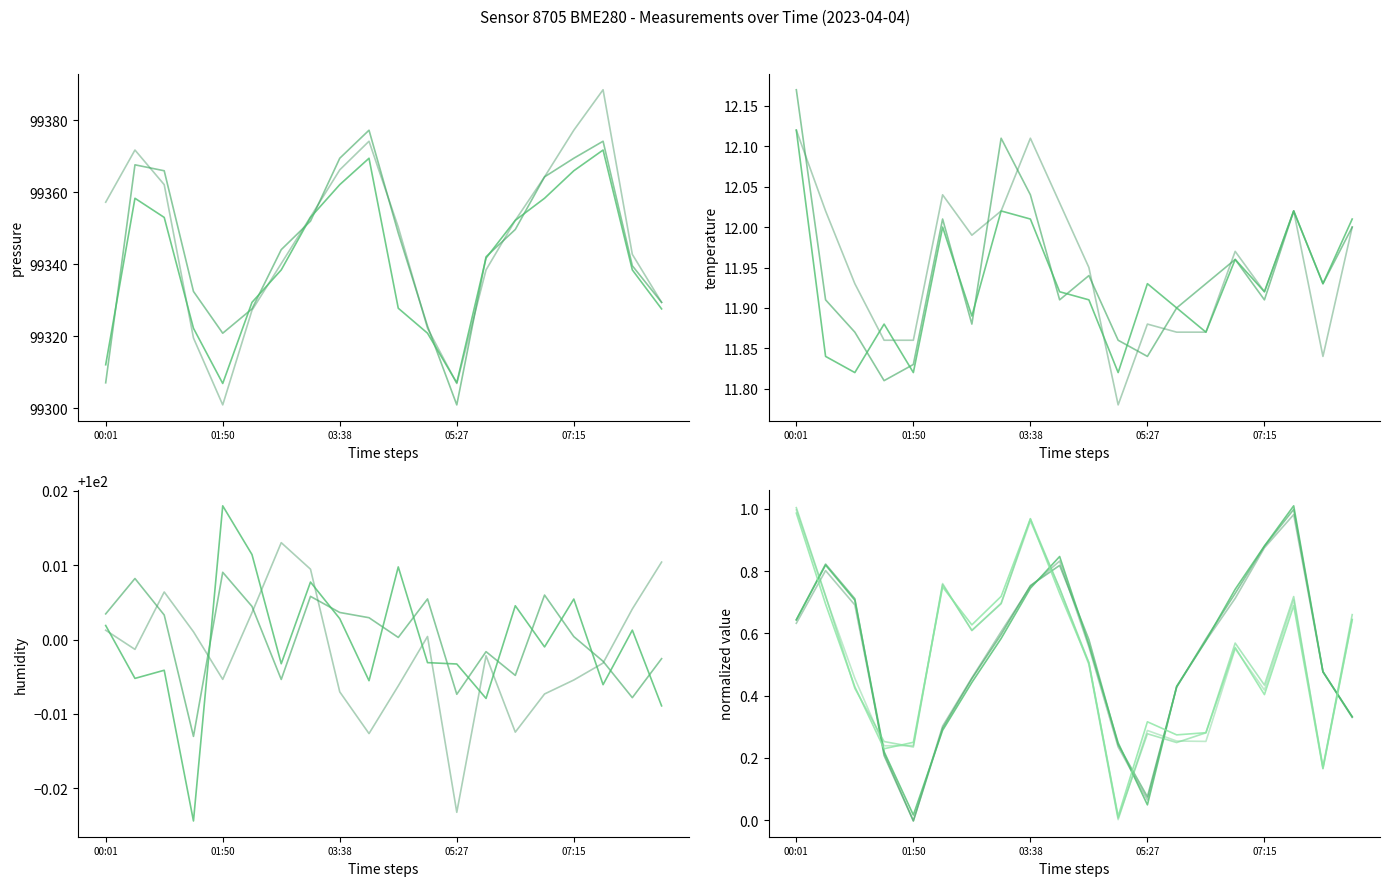

In temperature, how many points are higher than both neighbors (excluding endpoints)?

5